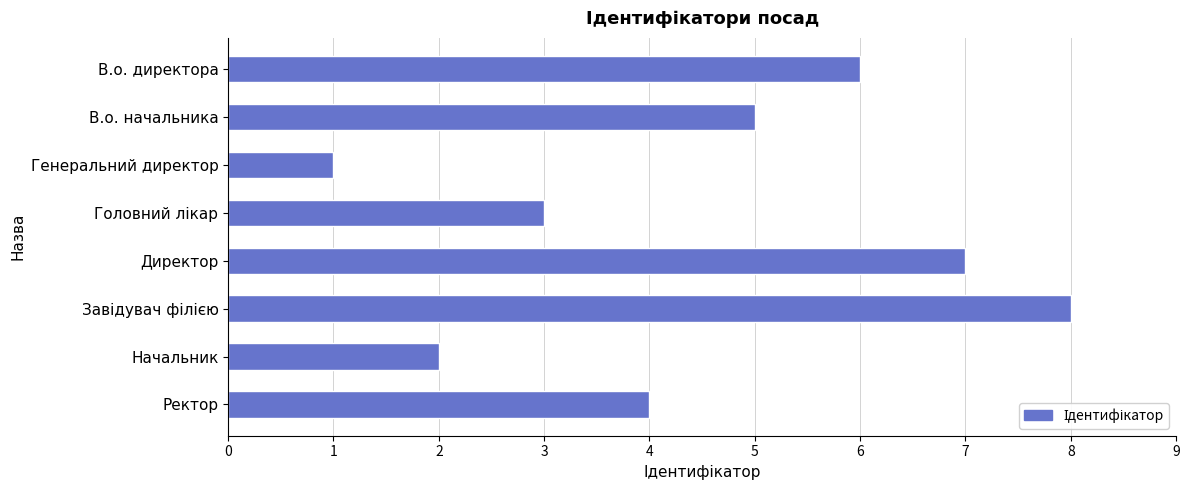

What is the difference between the values at Генеральний директор and В.о. директора?

5